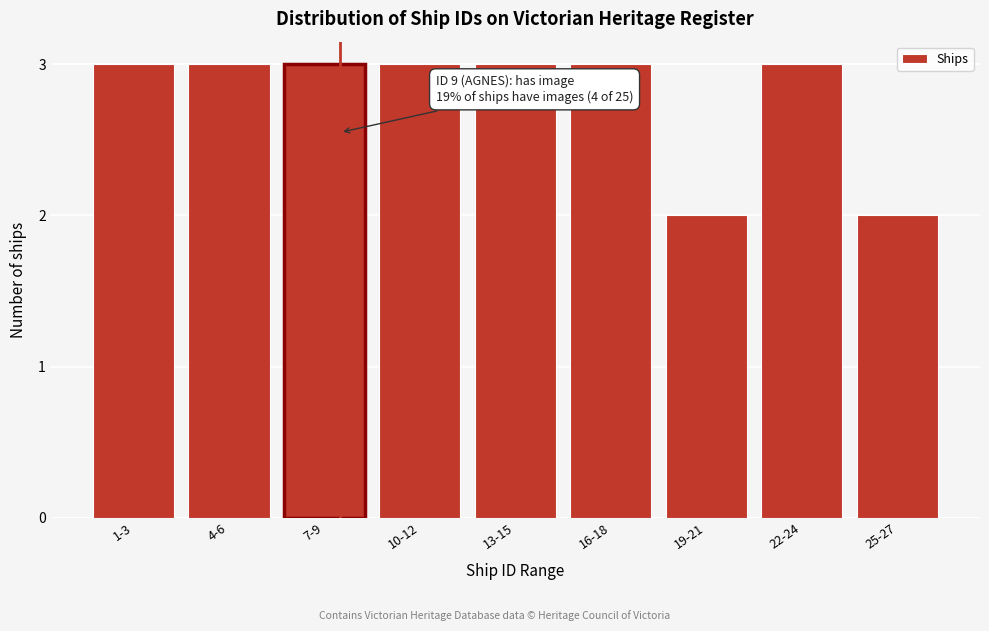

Reading left to right, what are all the values shown in this chart?

1-3=3	4-6=3	7-9=3	10-12=3	13-15=3	16-18=3	19-21=2	22-24=3	25-27=2